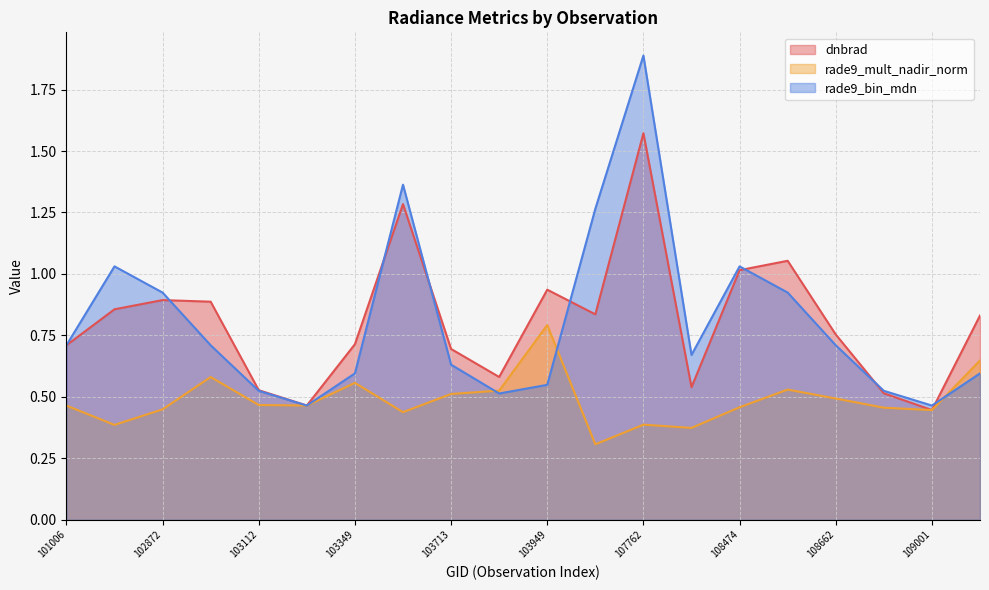

What is the average value of the dnbrad series?

0.8